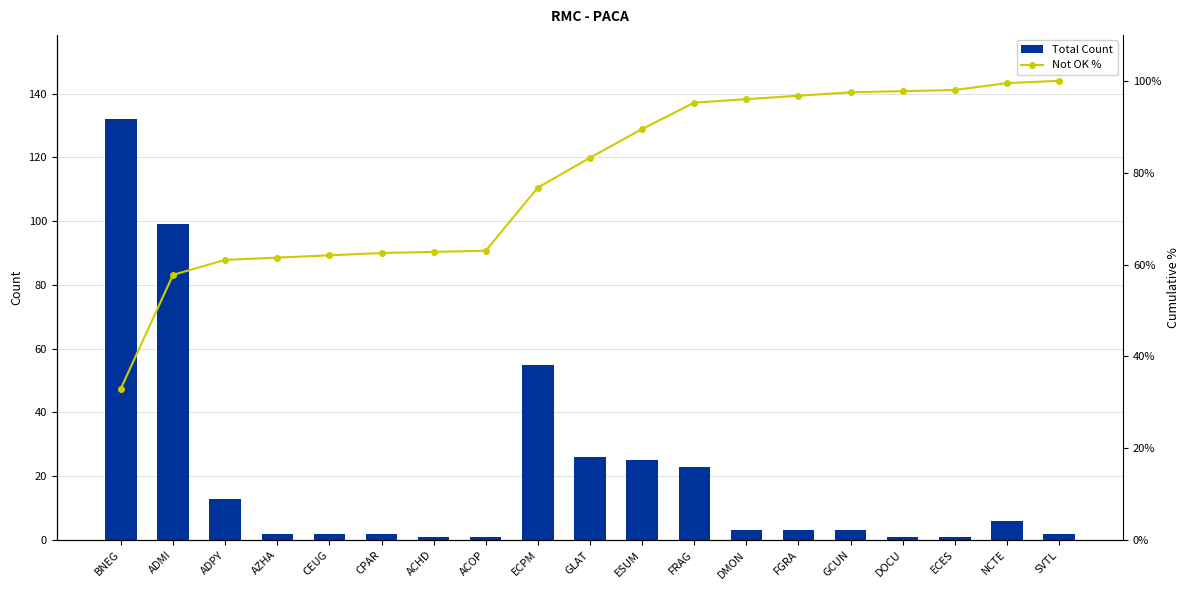

What is the value of the Total Count bar at the 18th from the left?

6